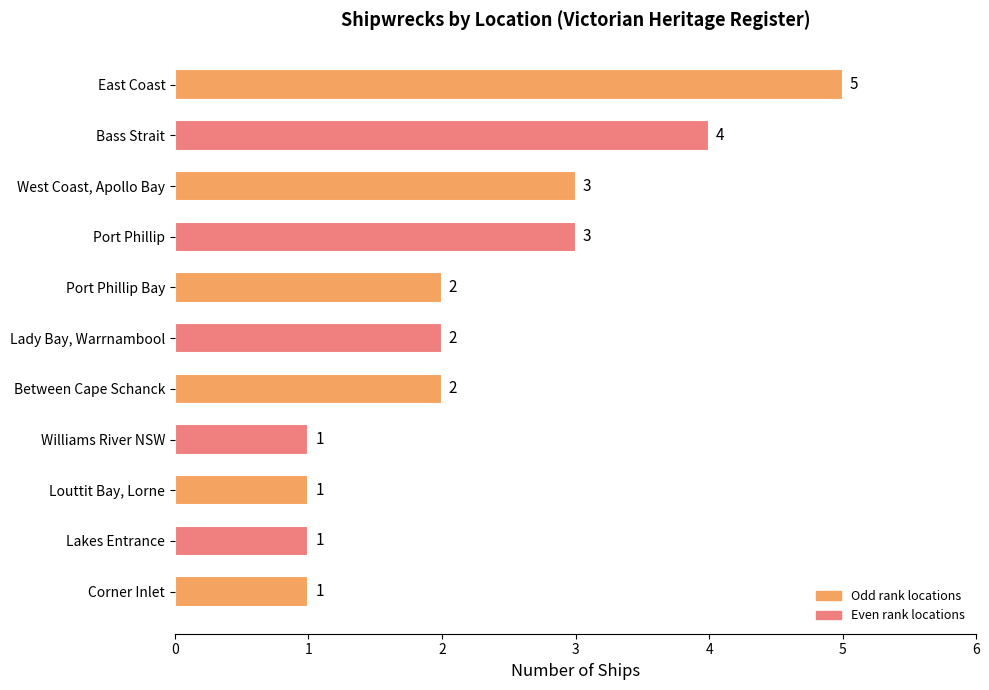

Which has a higher value, Corner Inlet or Port Phillip Bay?

Port Phillip Bay